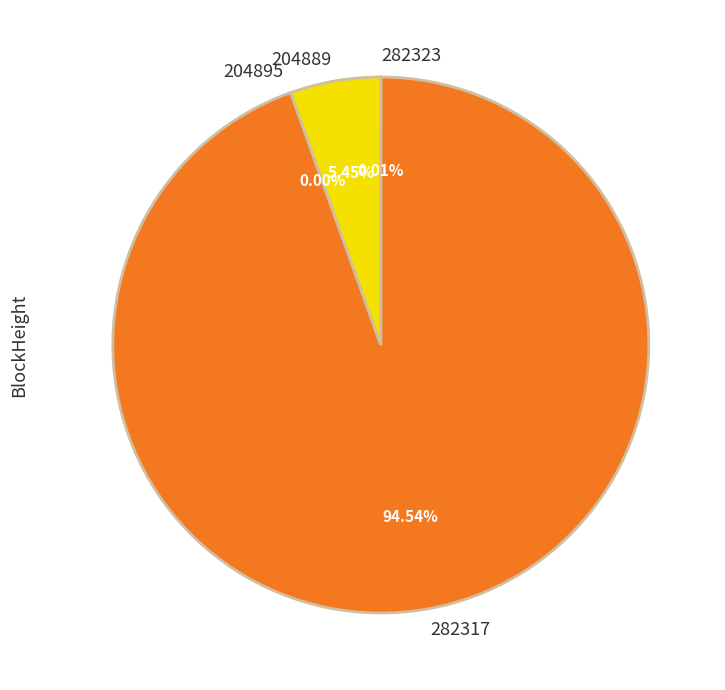

Does any single category account for the majority?

Yes